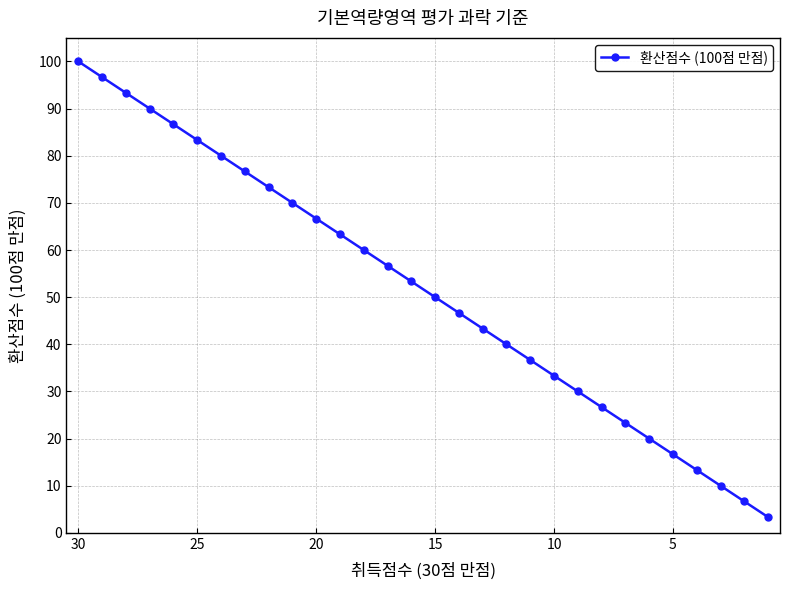

What is the change in value from 30 to 12?

-20.0